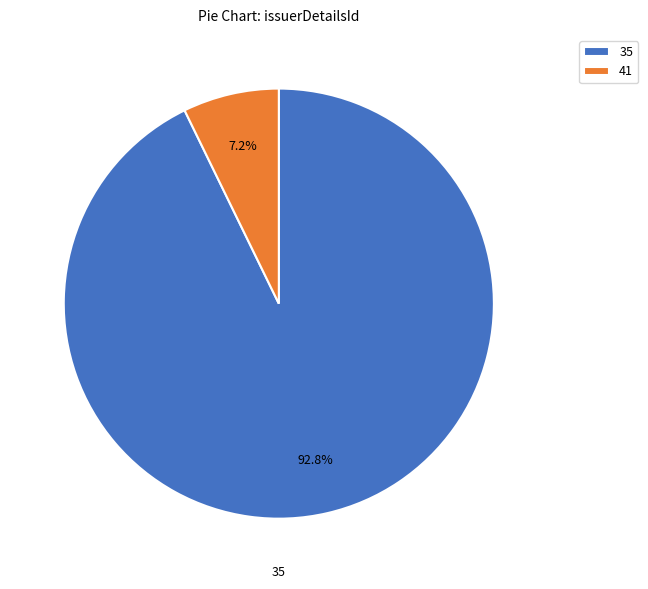

Which has a higher value, 41 or 35?

35